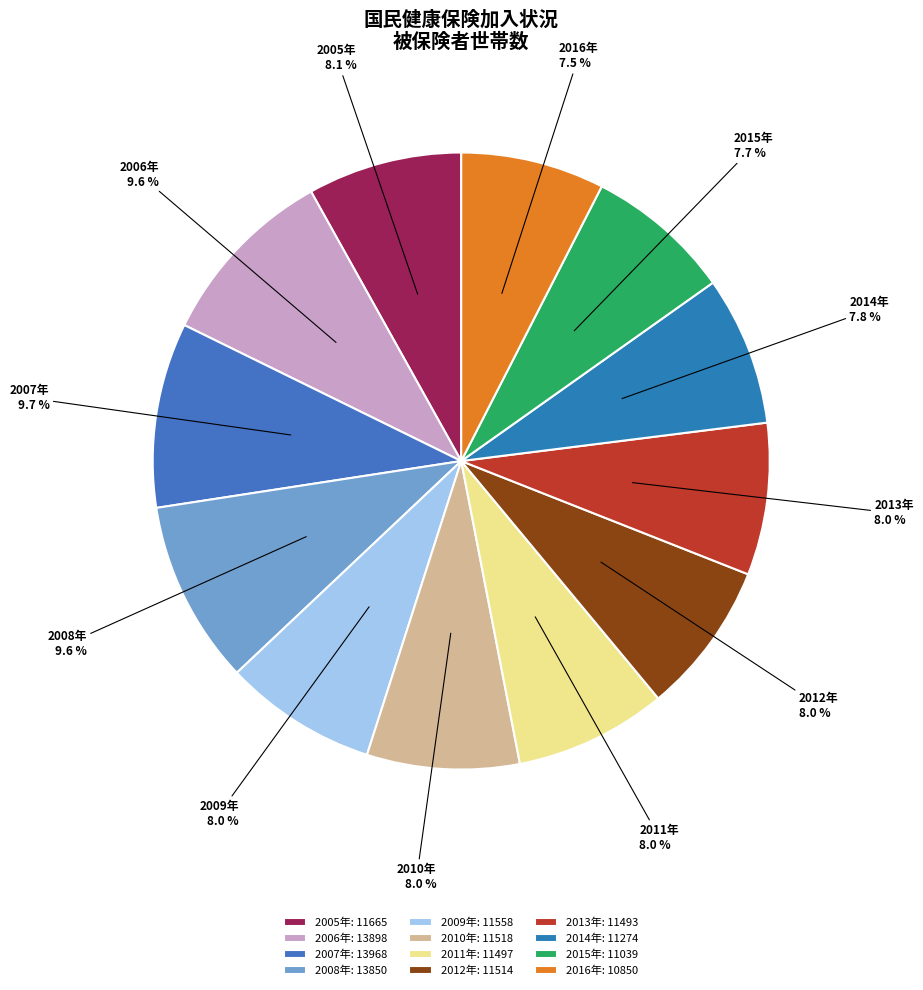

Is it true that 2009年 is 8% of the pie?

True